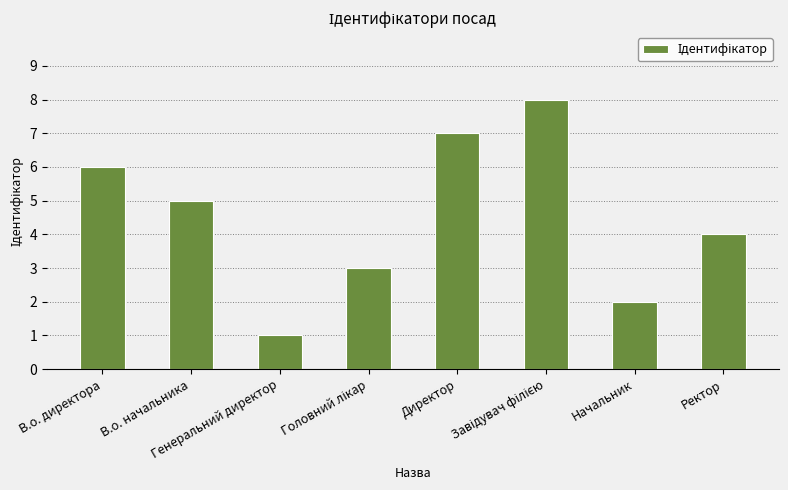

What is the sum of all values?

36